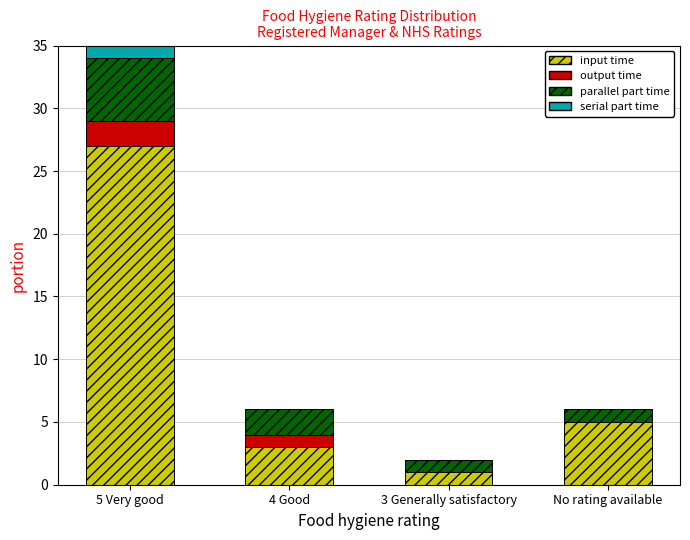

Are the bars grouped side by side (vs. stacked)?

No